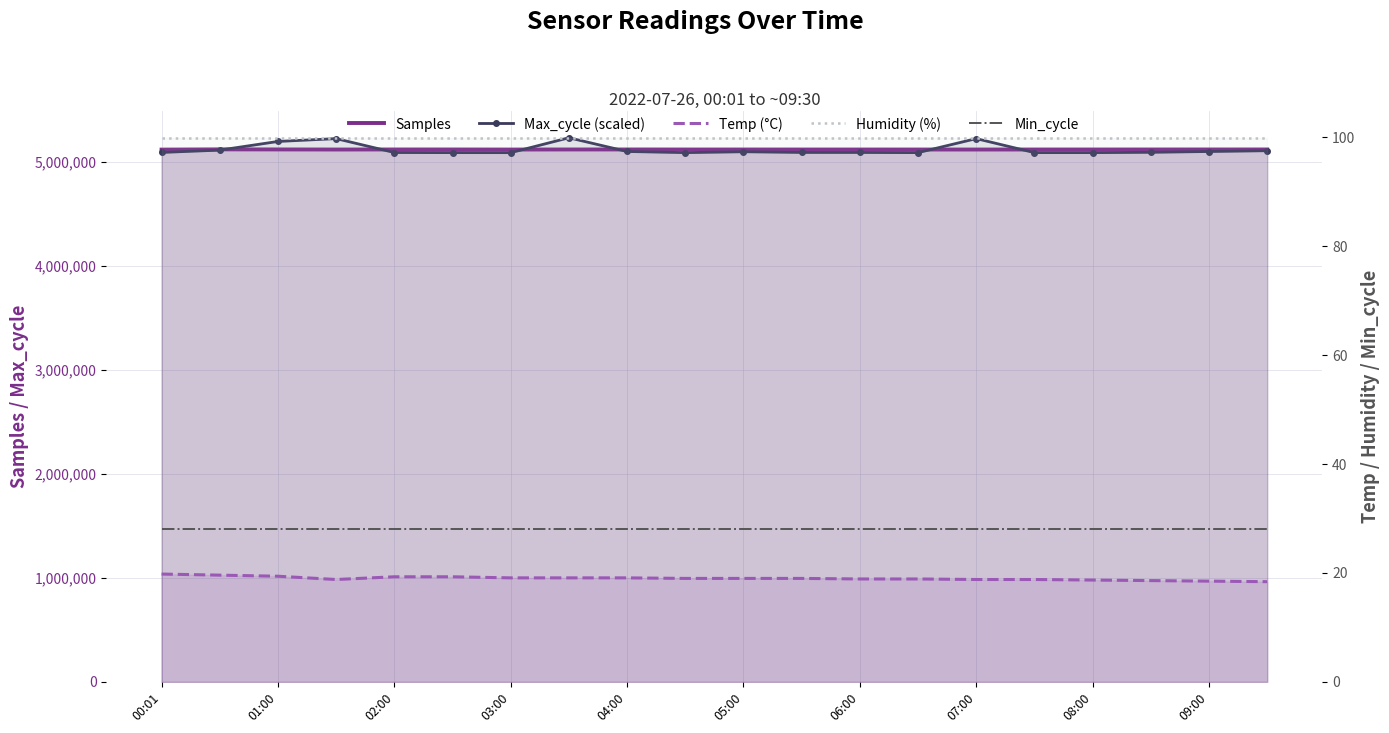

True or false: Min_cycle and Temp (°C) cross at least once.

False